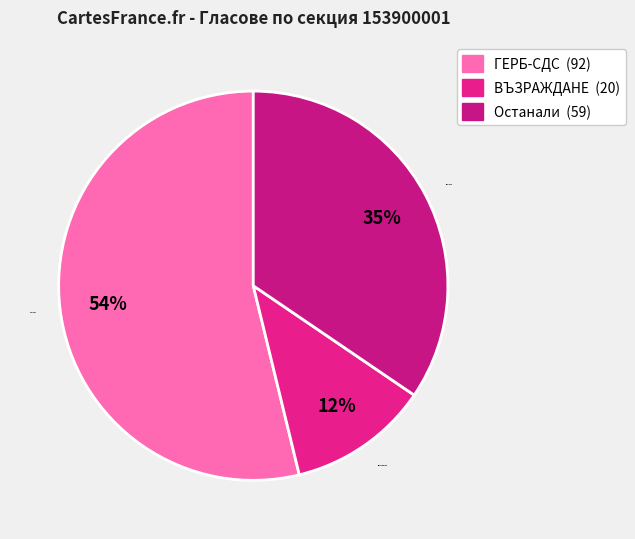

The Останали slice represents 29% of the pie. True or false?

False